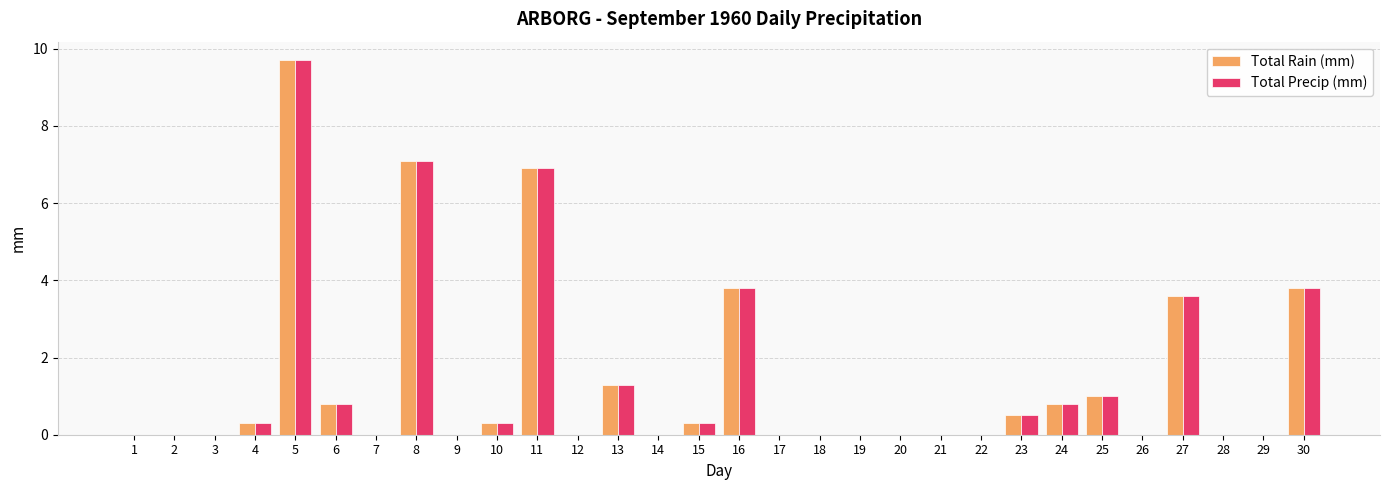

True or false: Total Precip (mm) has a value of 0.0 at 12.

True